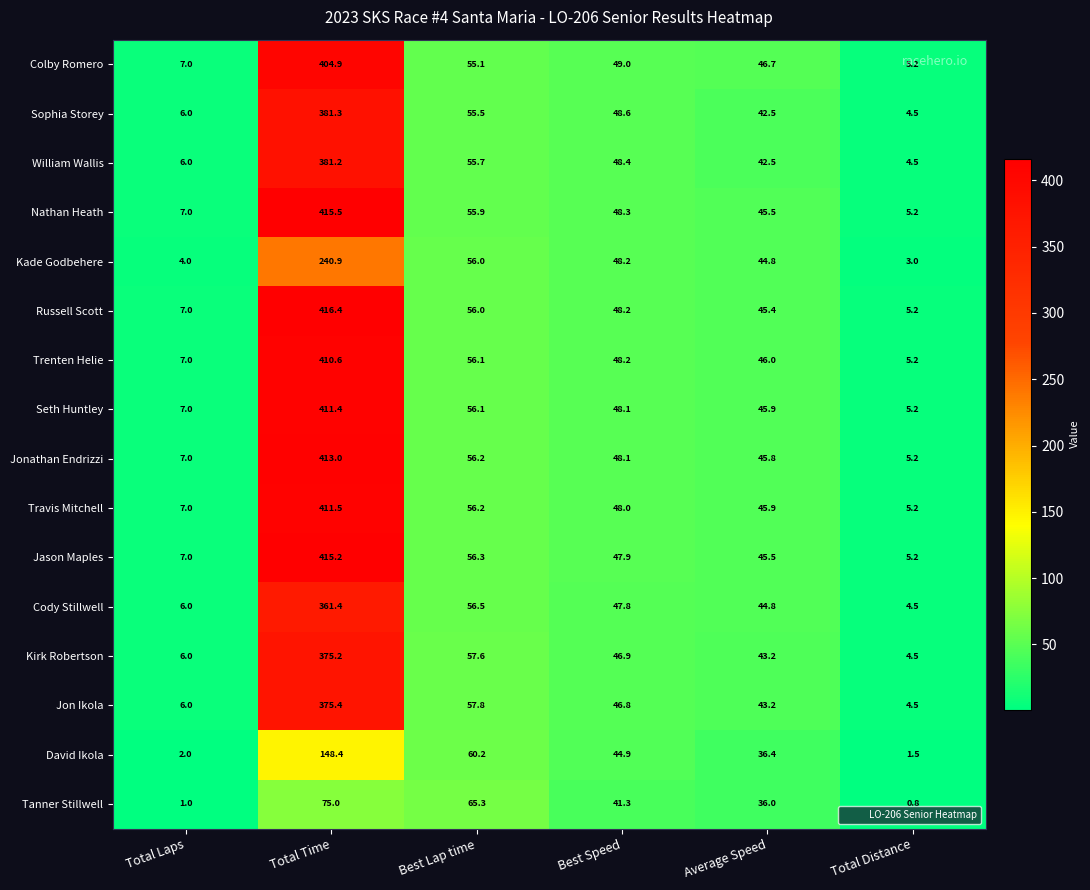

Which series changed the most between Best Speed and Average Speed?

David Ikola